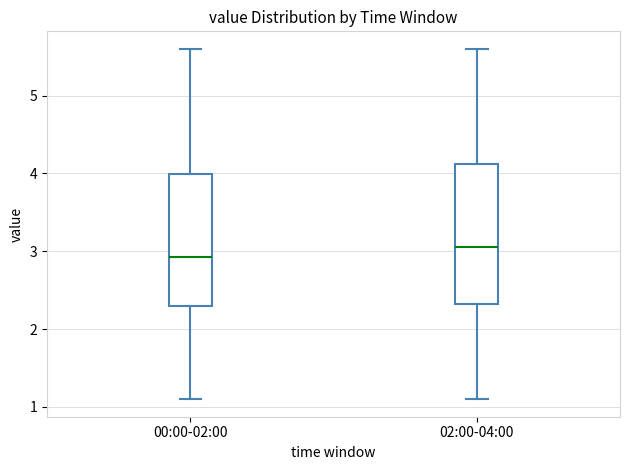

Which box's median line is the highest?

02:00-04:00